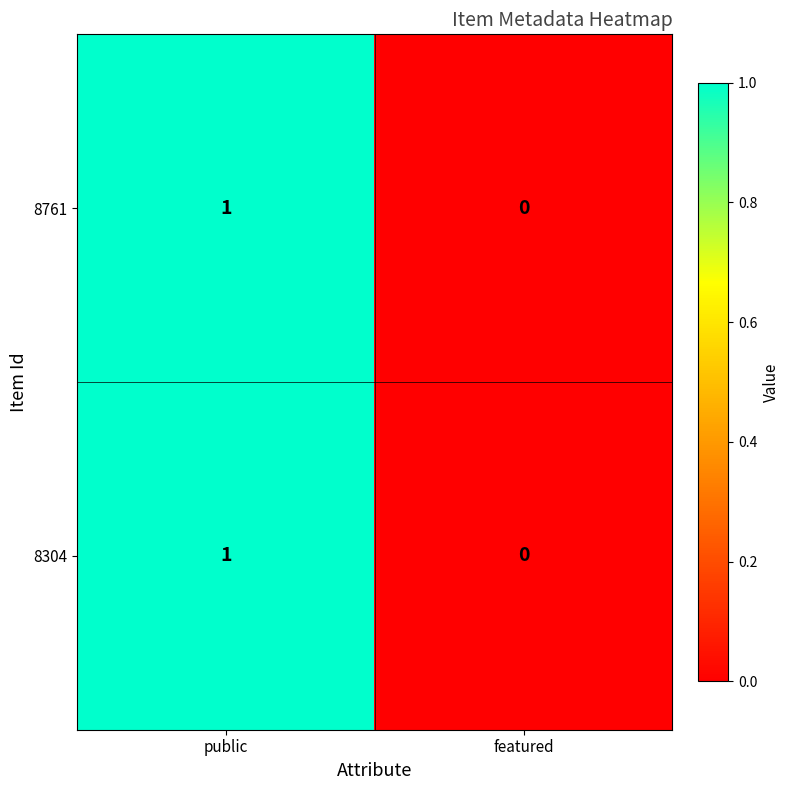

Where is 8304 nearest to the value 0?

featured